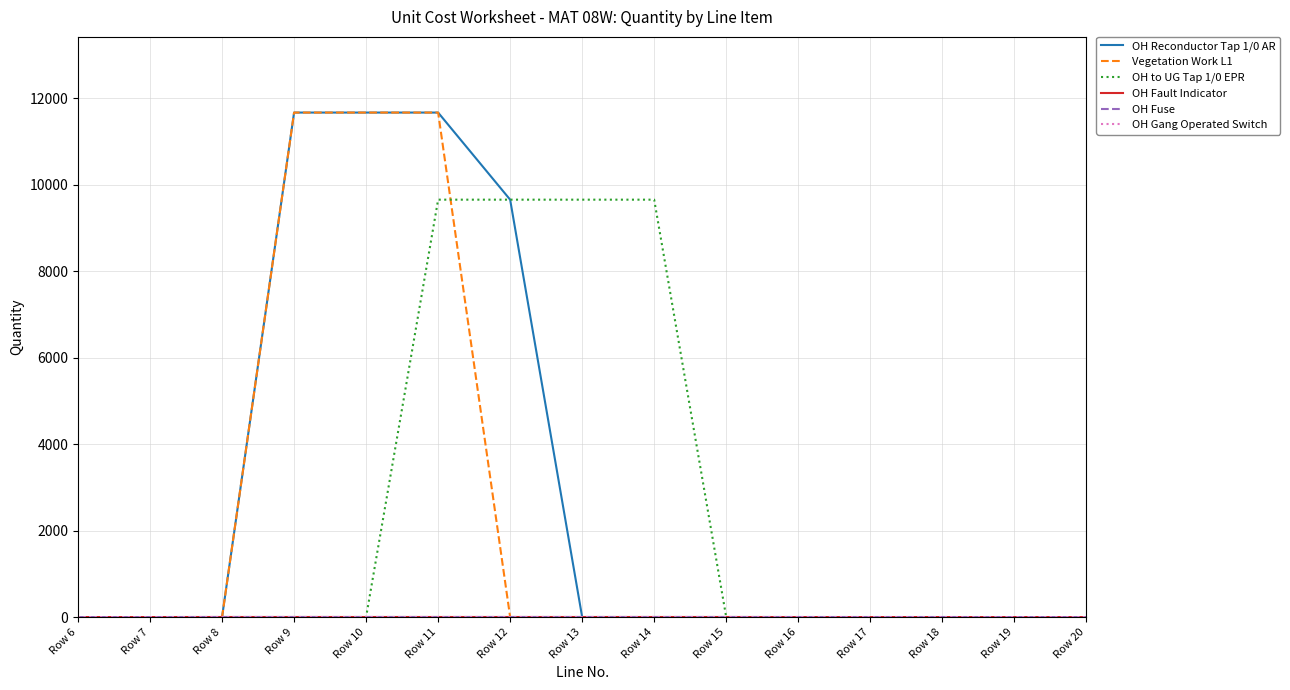

How many values in the Vegetation Work L1 series exceed 0?

3